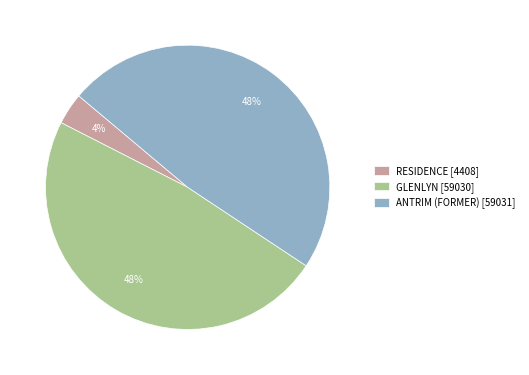

Approximately how many times larger is the value at GLENLYN [59030] compared to ANTRIM (FORMER) [59031]?

1.0